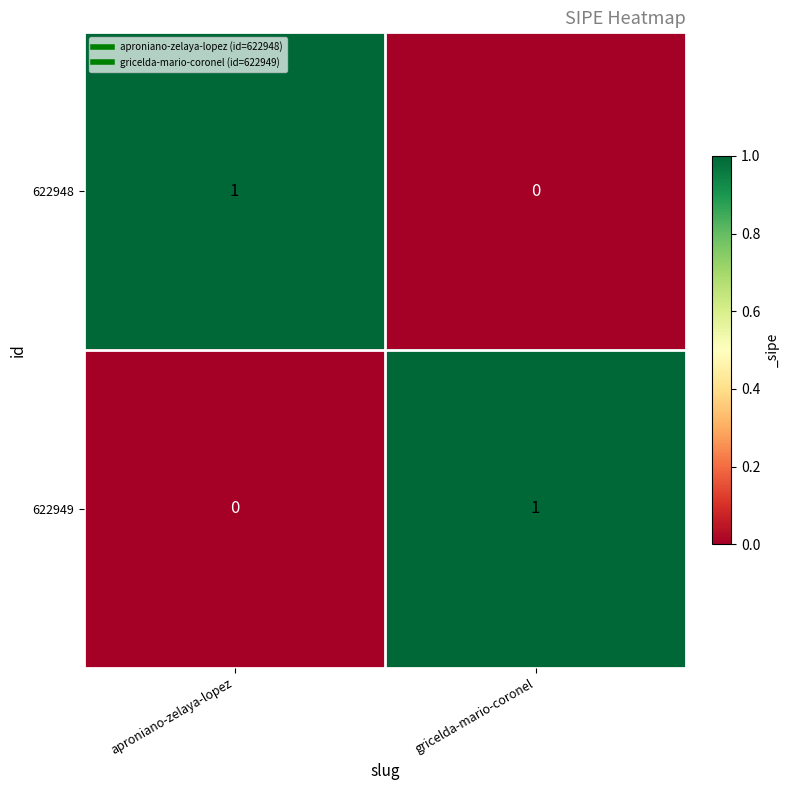

At which label does 622949 reach its minimum?

aproniano-zelaya-lopez